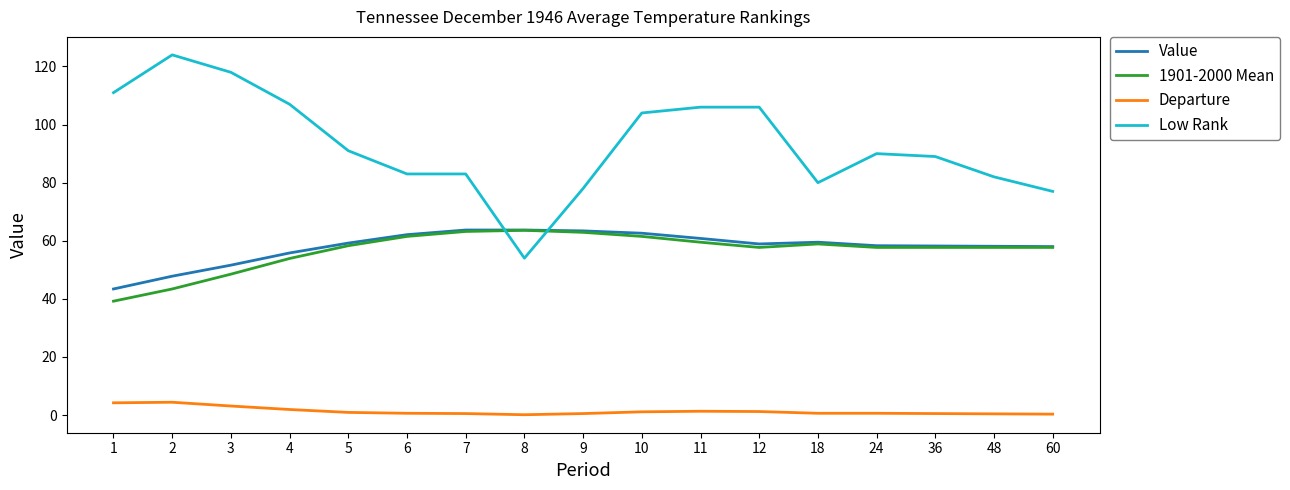

Read the Value value at 48.

58.1